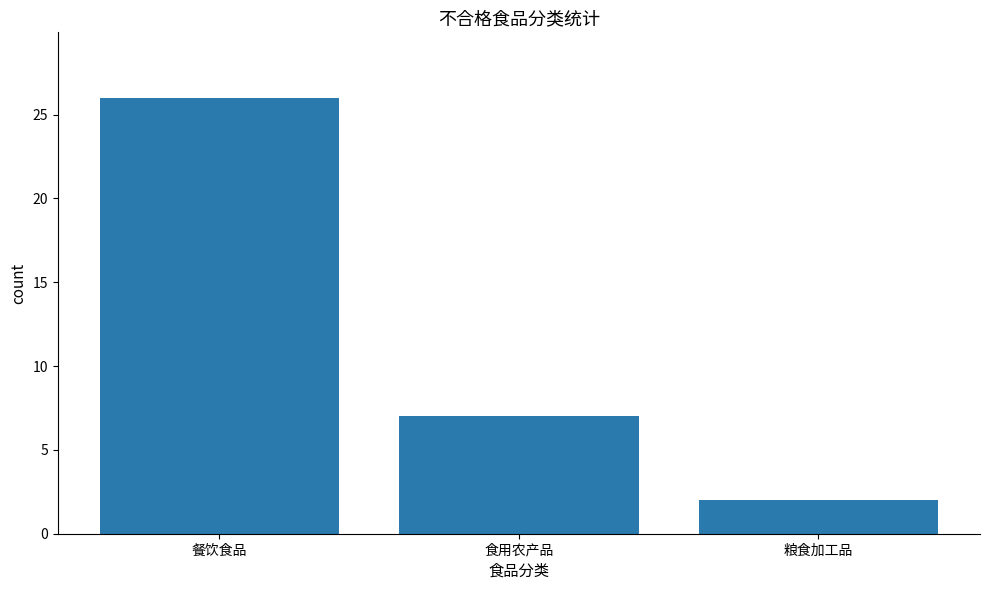

What is the average value?

12